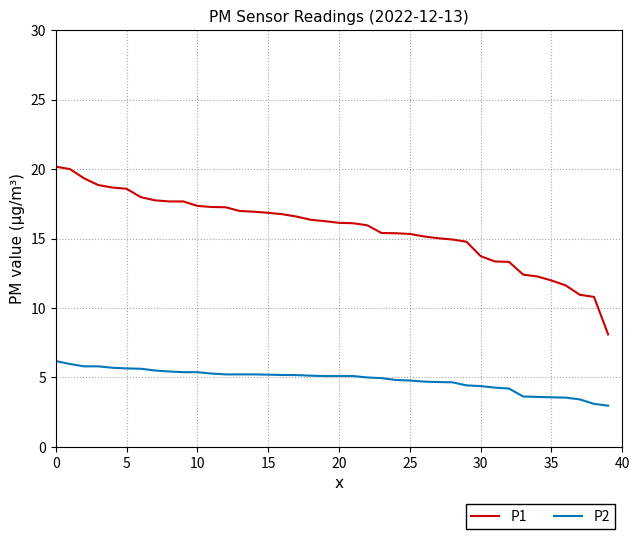

True or false: P1 and P2 cross at least once.

False